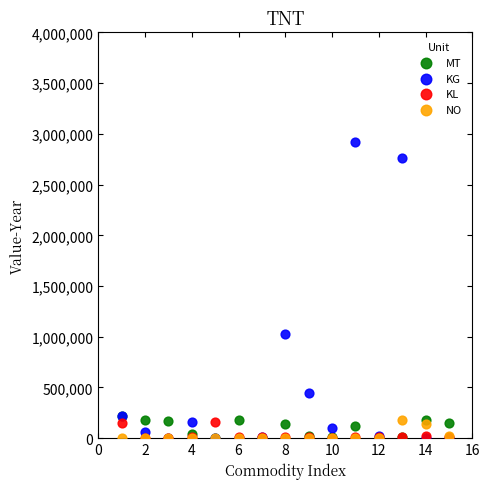

Which series has the largest Y range (max minus min)?

KG